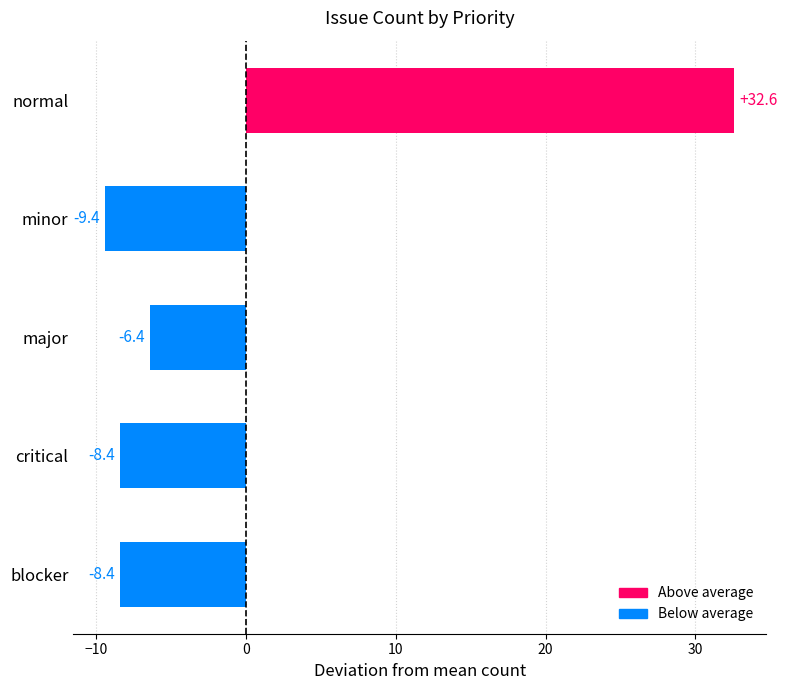

Reading bottom to top, what are all the values shown in this chart?

-8.4	-8.4	-6.4	-9.4	32.6